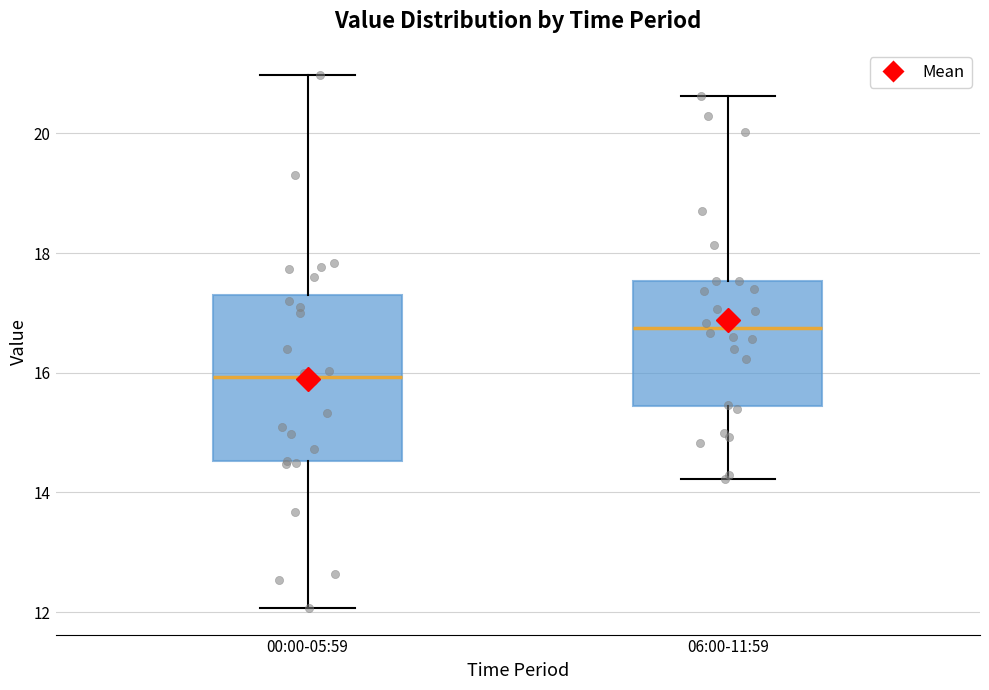

Which box has the lowest median line?

00:00-05:59